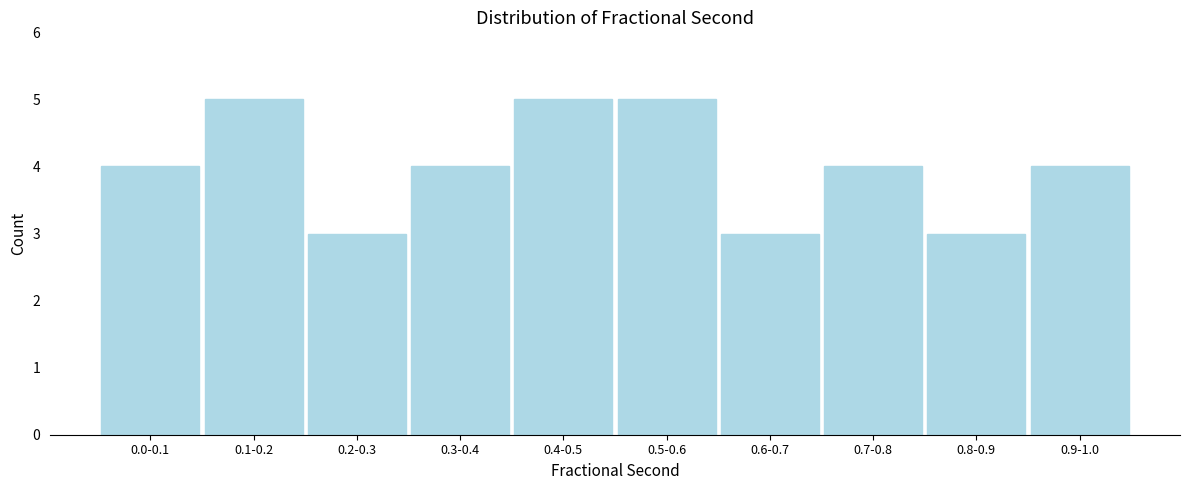

Reading left to right, extract all data points from this chart.

4	5	3	4	5	5	3	4	3	4